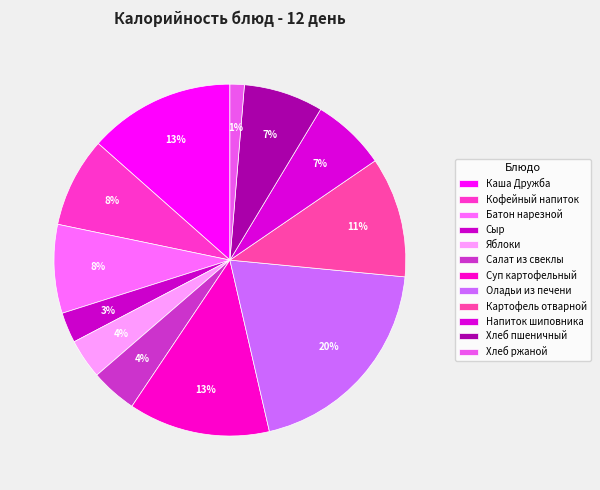

How many slices are in this pie chart?

12